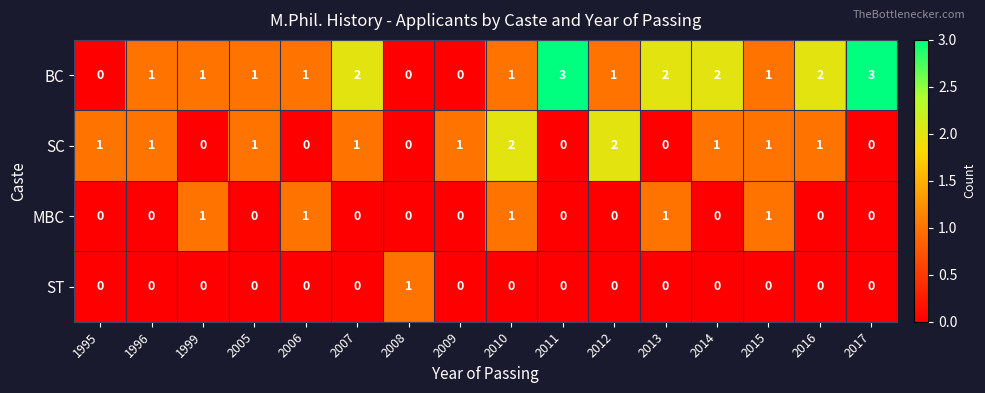

List the series in order of their overall mean, lowest first.

ST, MBC, SC, BC